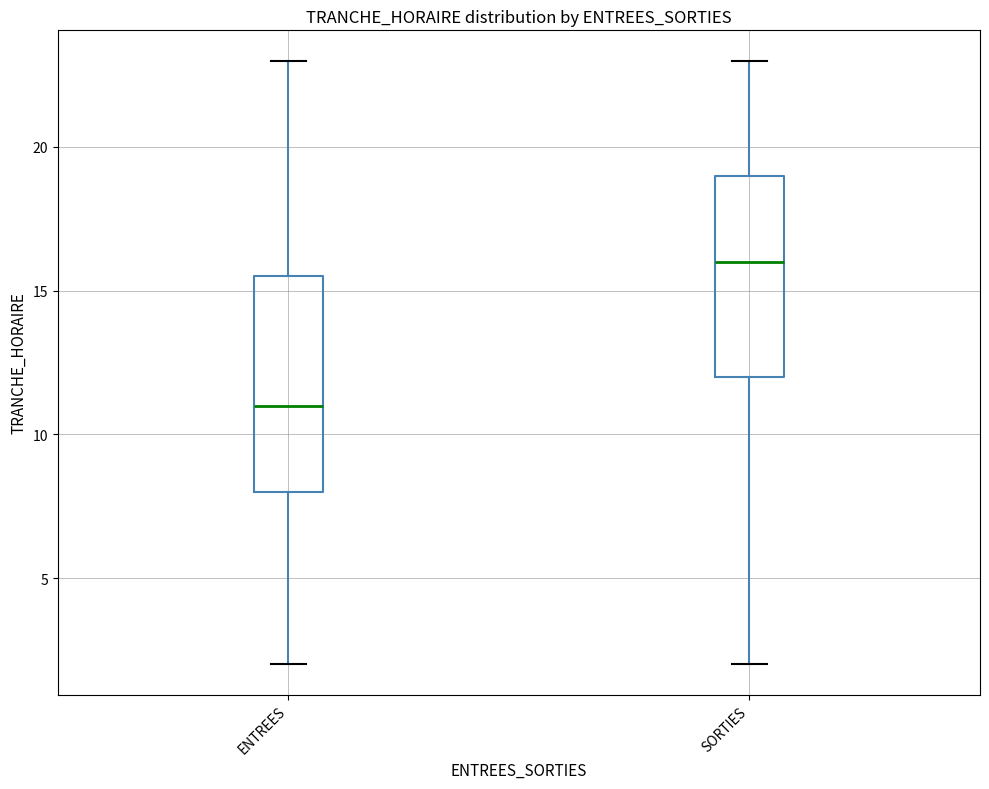

Which box's median line is the lowest?

ENTREES